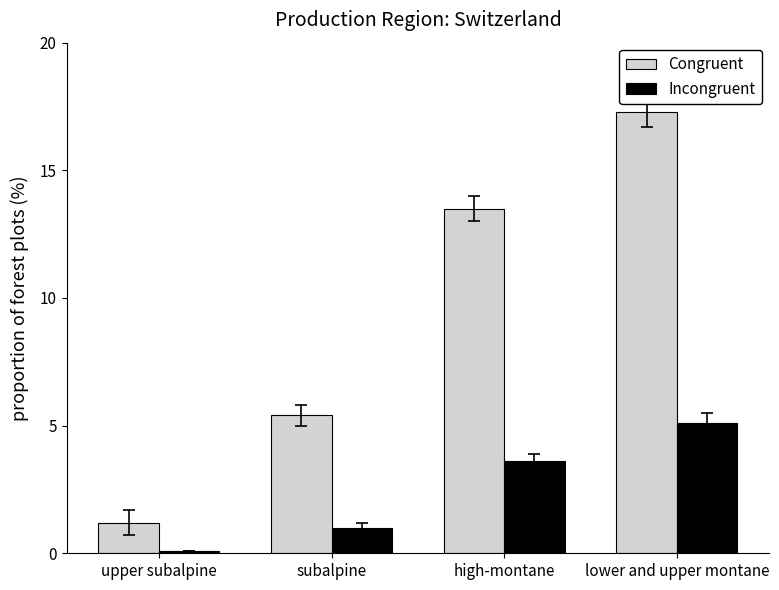

Reading left to right, extract all data points from this chart.

Congruent: 1.2	5.4	13.5	17.3
Incongruent: 0.1	1.0	3.6	5.1